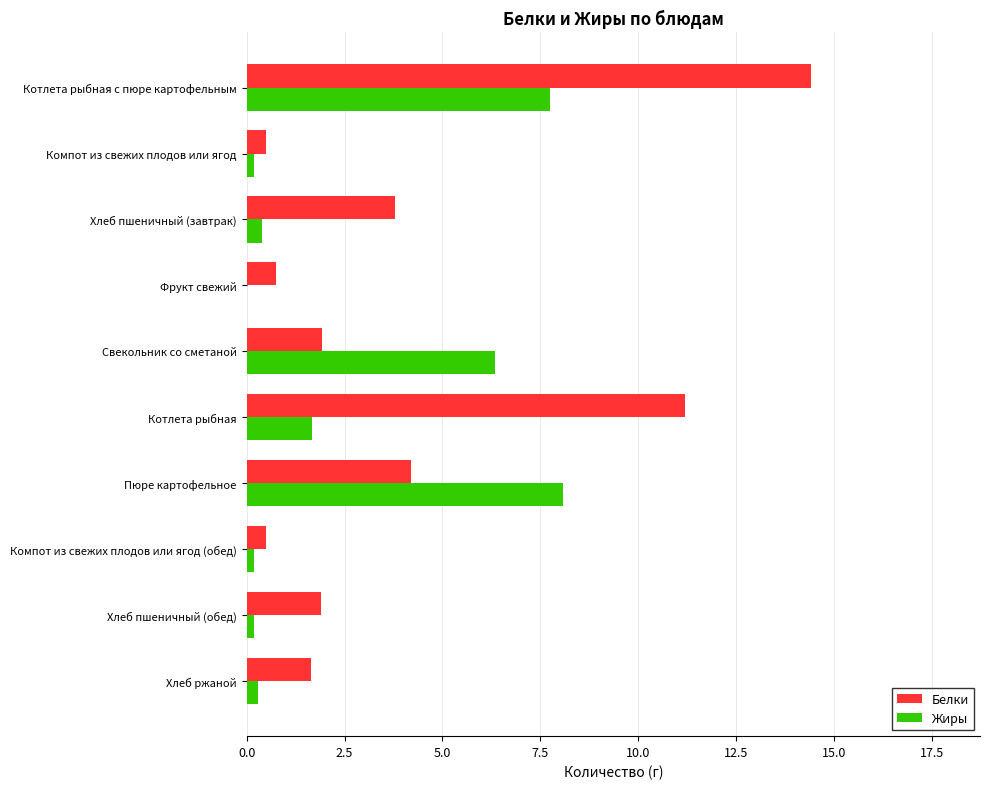

At which category is the sum across all series the highest?

Котлета рыбная с пюре картофельным